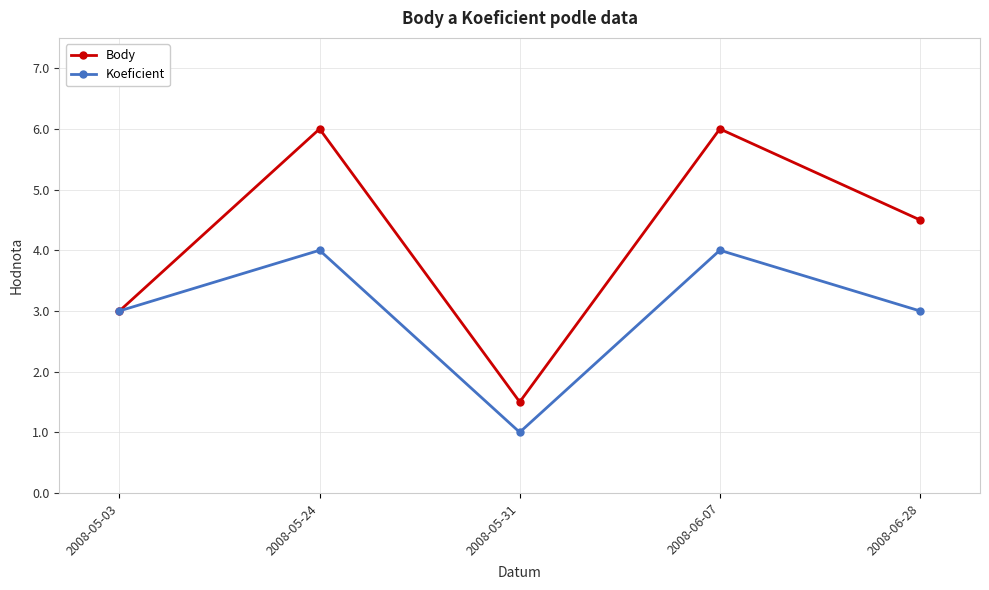

Which series changed the most between 2008-05-24 and 2008-06-28?

Body